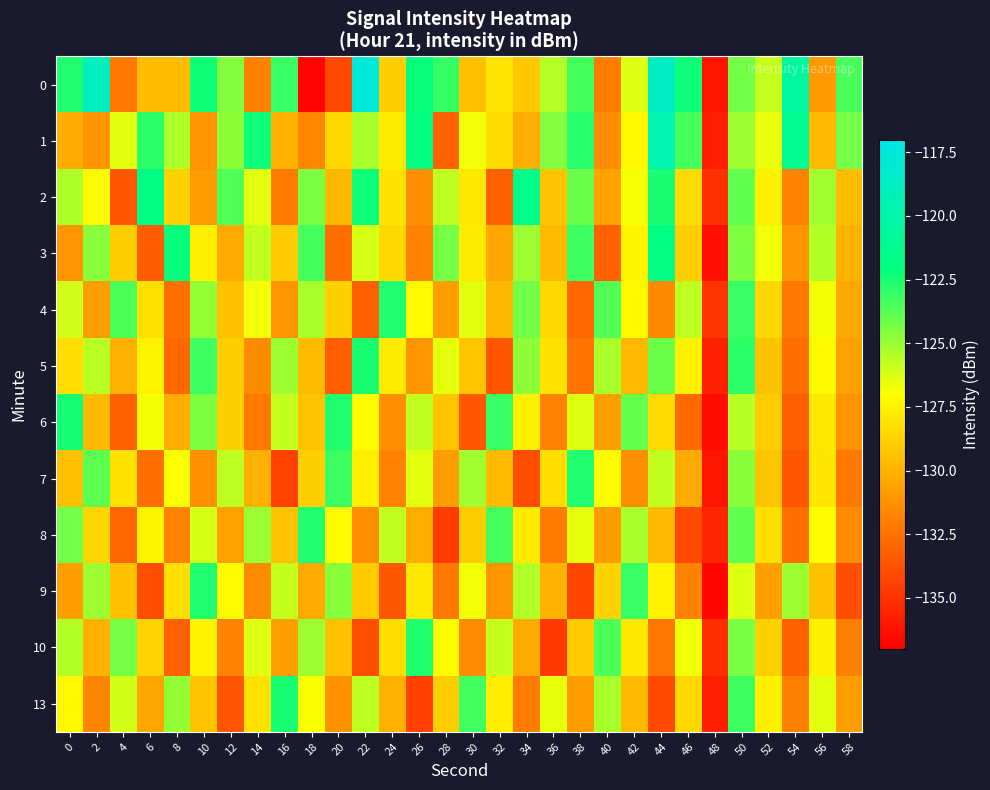

Count the number of categories in the chart.

30